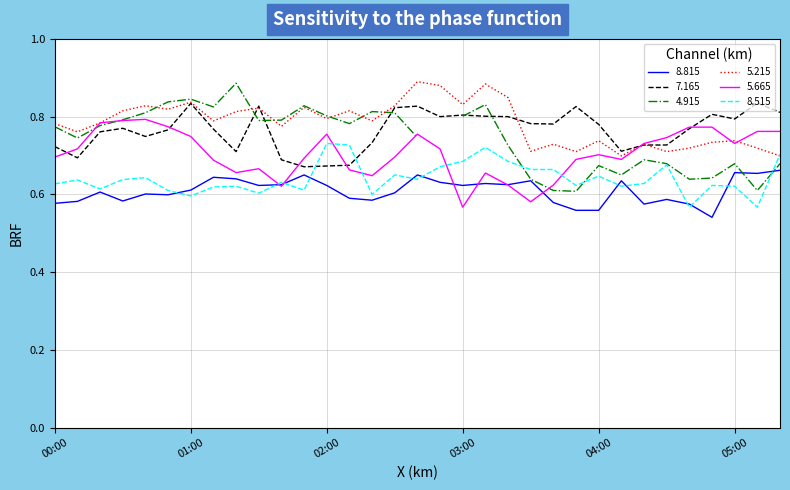

In 7.165, how many points are higher than both neighbors (excluding endpoints)?

8